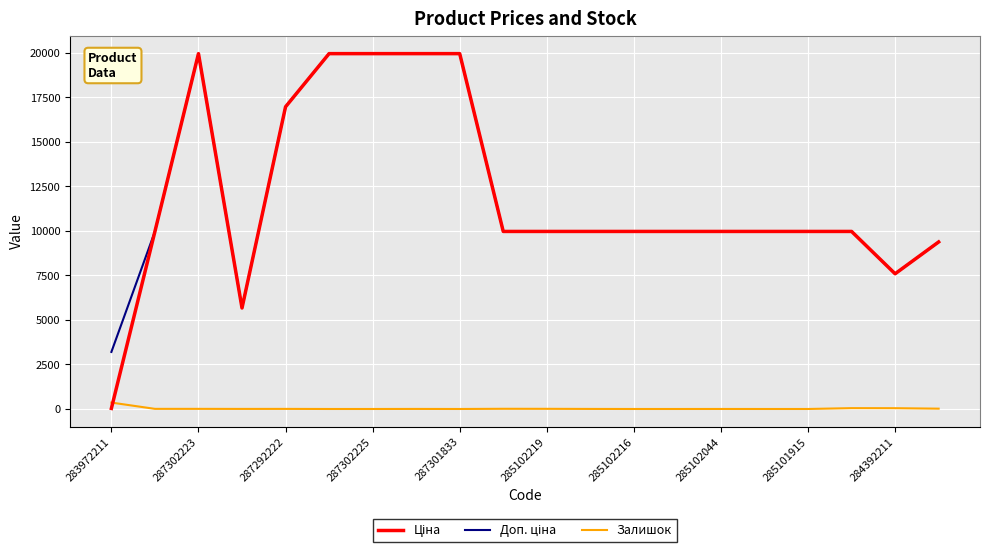

What is the maximum value shown in the chart?

19964.2